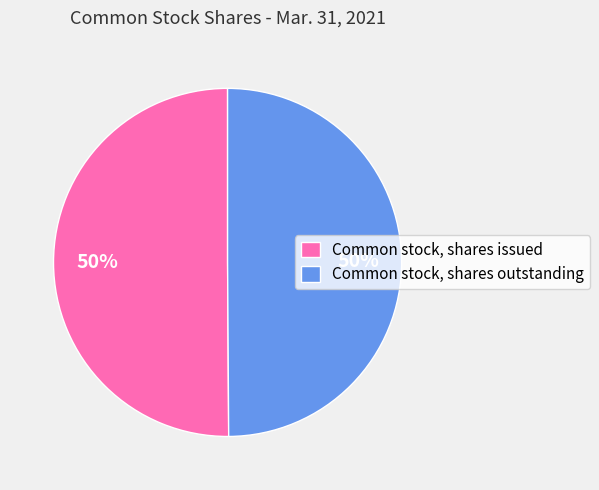

Is the sum of Common stock, shares outstanding and Common stock, shares issued greater than half?

Yes